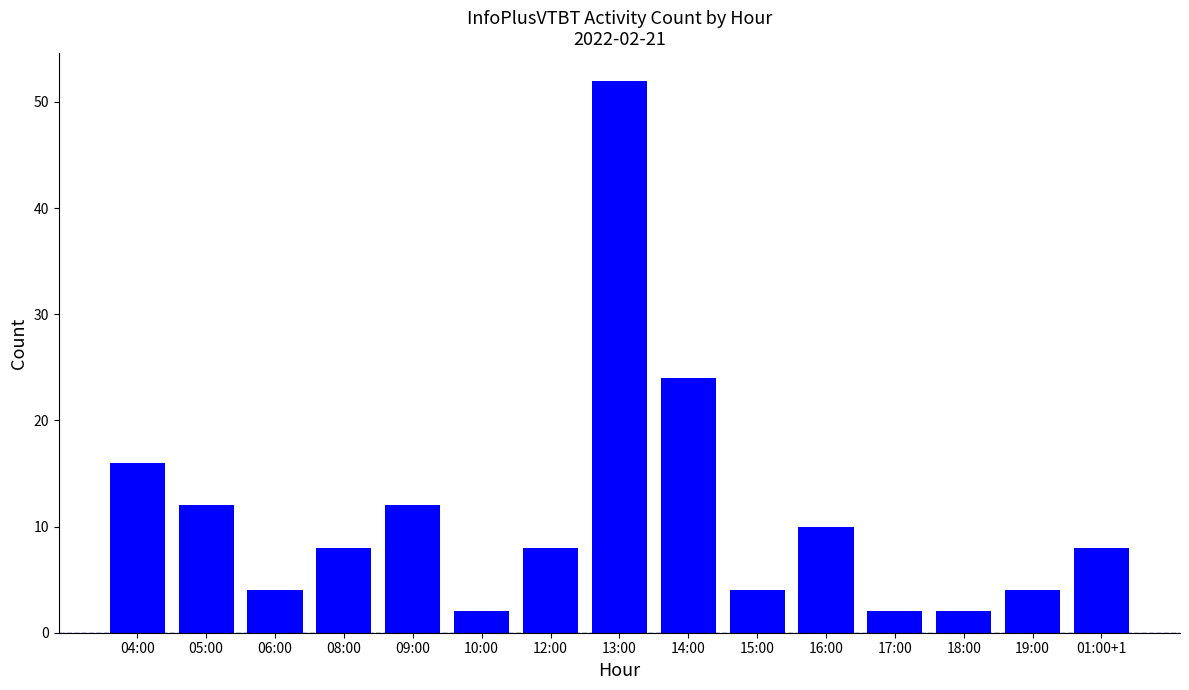

Are the bars horizontal?

No